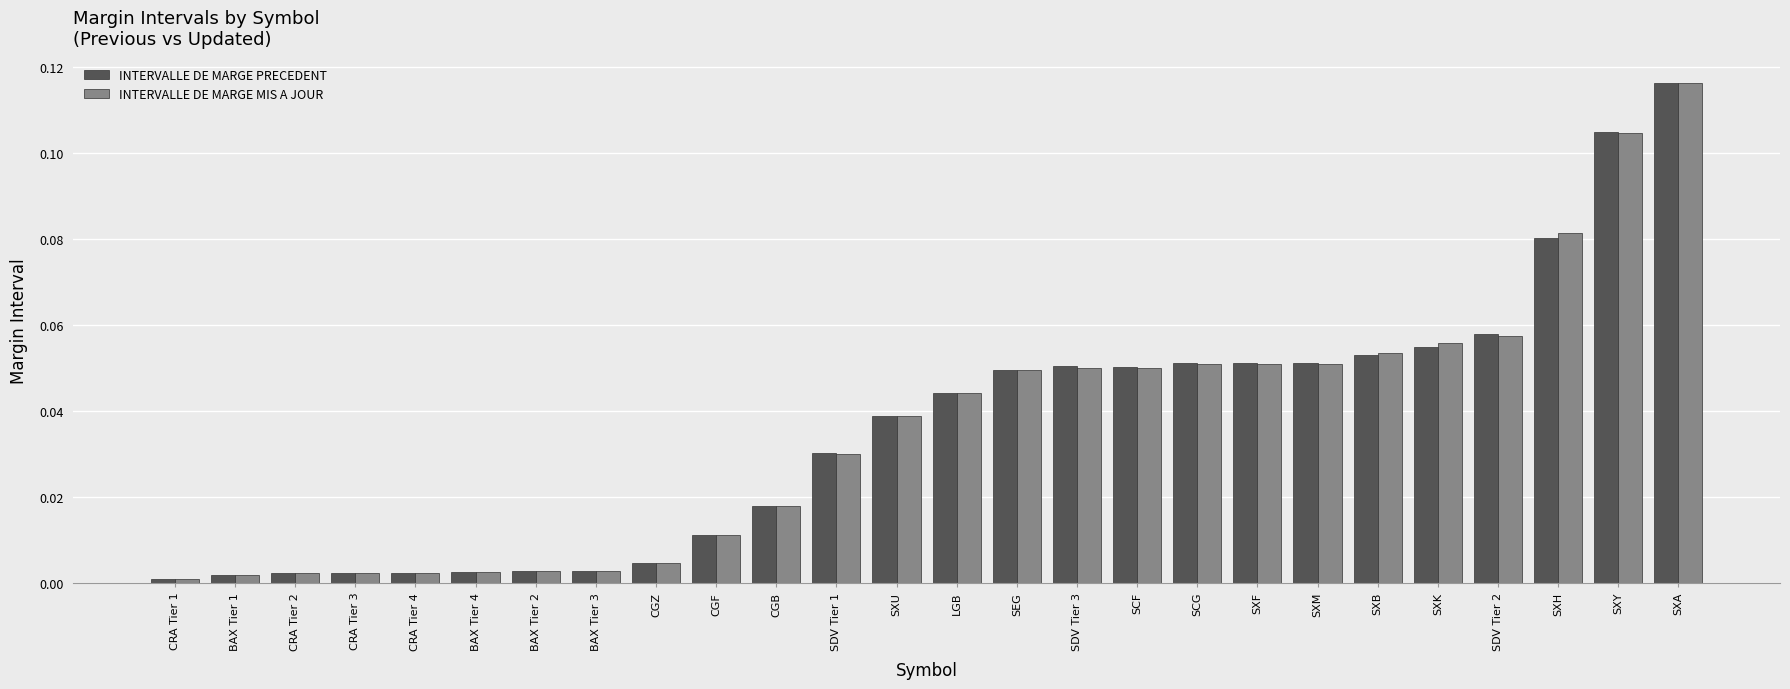

Which label corresponds to the largest value in the chart?

SXA